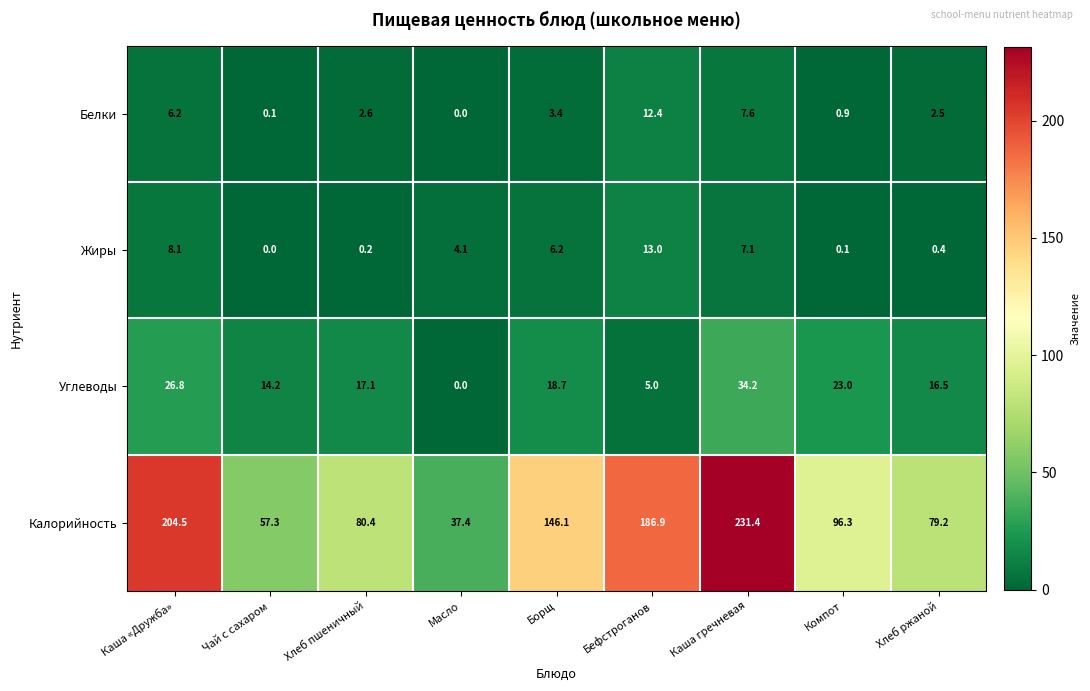

How many data points does each series have?

9